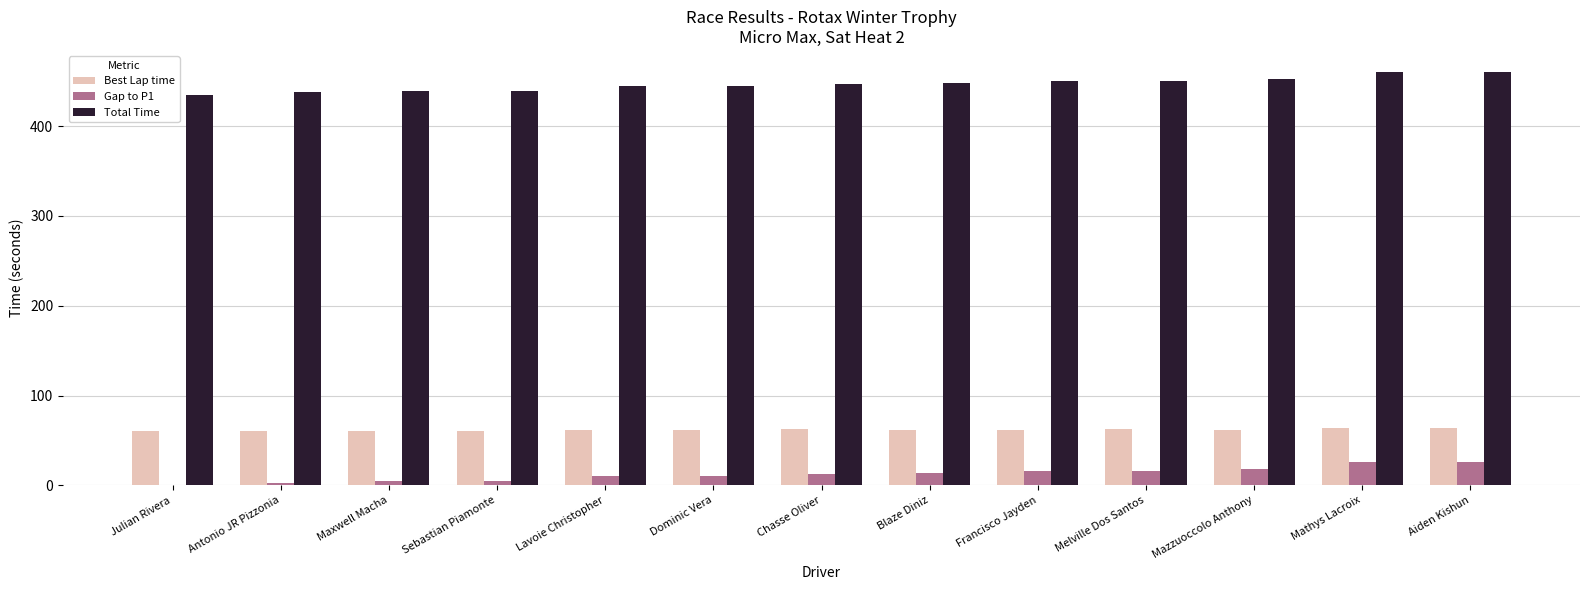

The Total Time series shows 435.0 at Julian Rivera. True or false?

True